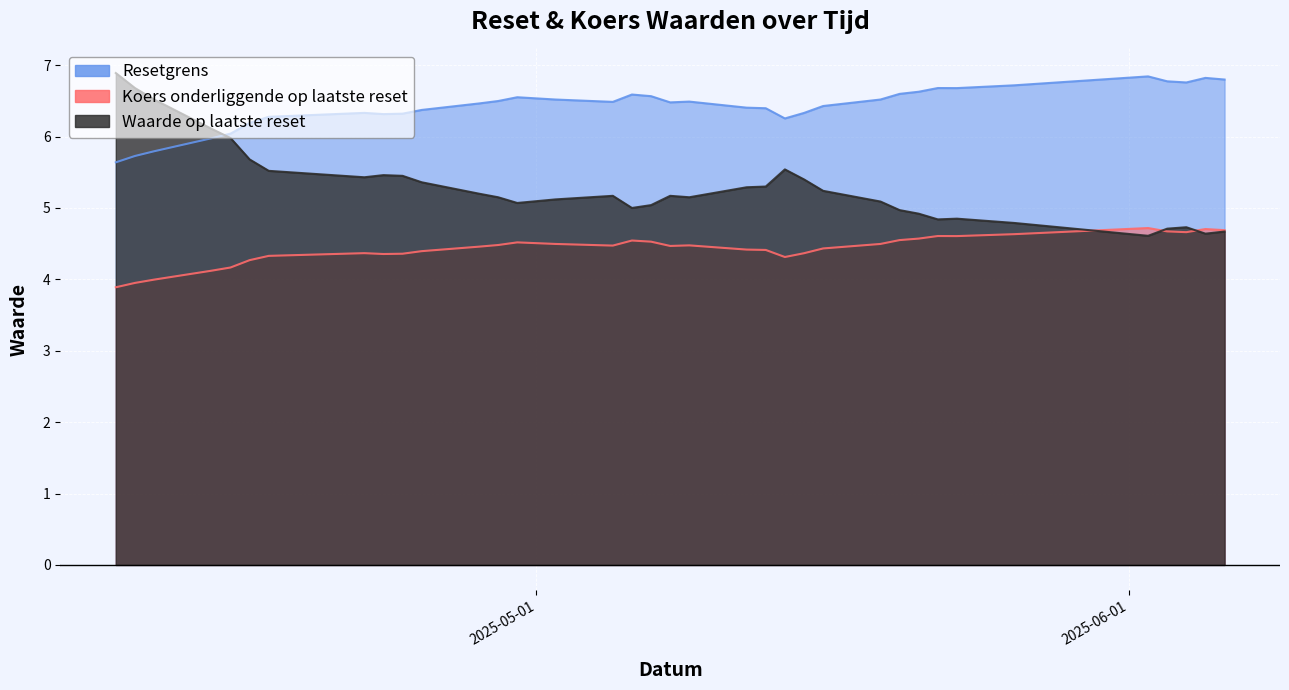

The value of Resetgrens at 2025-05-19 is 2.5. True or false?

False